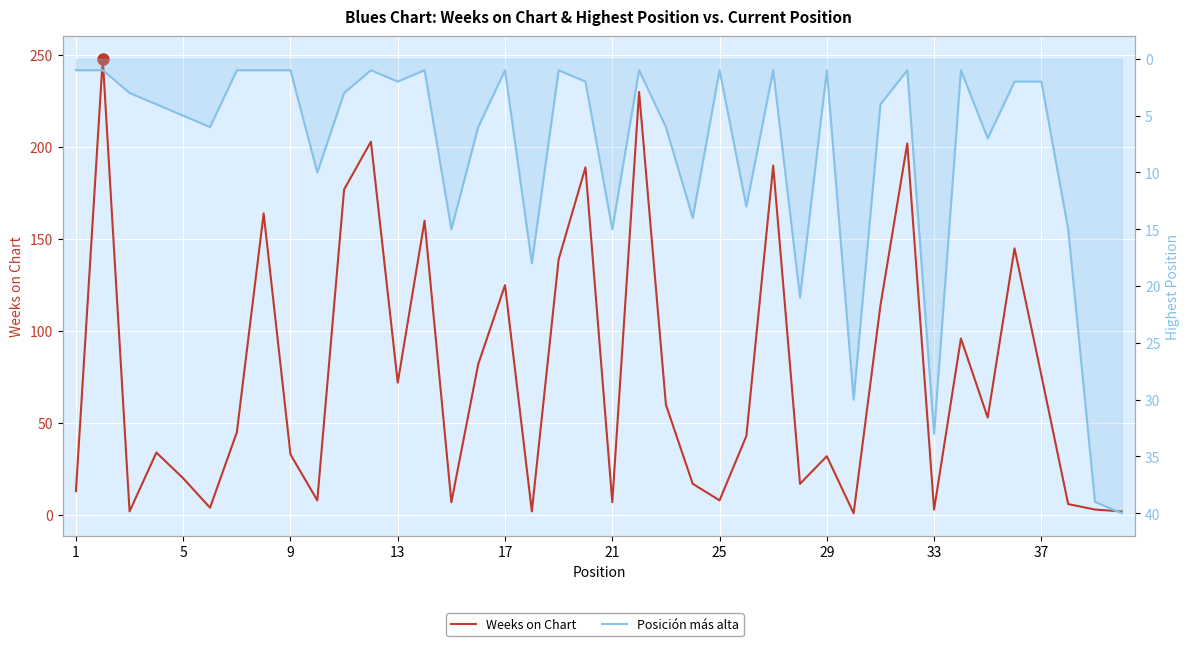

After their last crossing, which series has the higher values: Weeks on Chart or Posición más alta?

Posición más alta